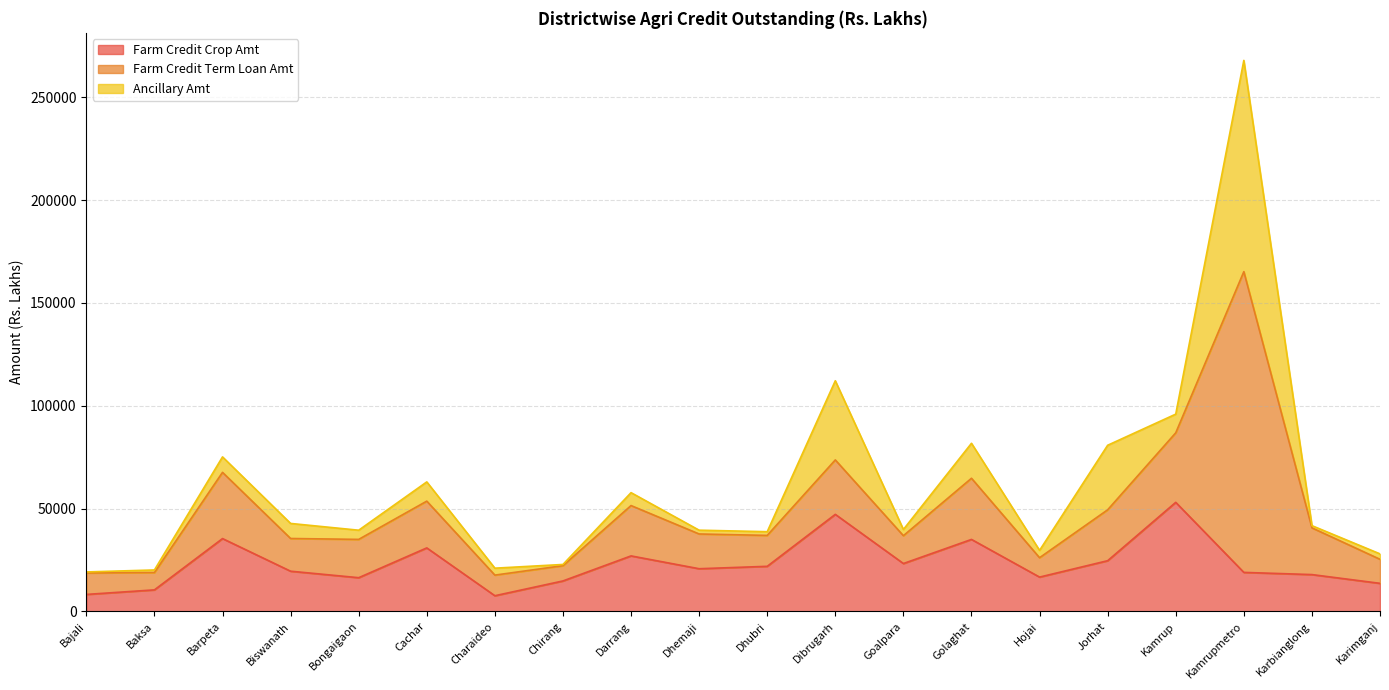

Reading left to right, extract all data points from this chart.

Farm Credit Crop Amt: 8262.1	10472.5	35415.7	19551.7	16394.9	30885.8	7627.2	14814.5	26991.8	20757.2	21927.5	47192.1	23283.6	35009.2	16688.7	24659.9	53037.6	18973.9	17908.6	13652.6
Farm Credit Term Loan Amt: 10435.5	8422.6	32202.6	15905.0	18627.6	22735.5	10026.1	7416.8	24481.7	16898.1	15028.4	26474.1	13533.2	29736.9	9420.1	24746.3	33804.6	146243.0	22723.9	11688.1
Ancillary Amt: 495.1	1258.2	7519.5	7321.1	4462.4	9355.2	3371.2	596.0	6275.4	1841.1	1810.4	38494.4	3025.2	17008.9	3571.1	31387.0	9087.8	102728.1	1070.8	2638.4